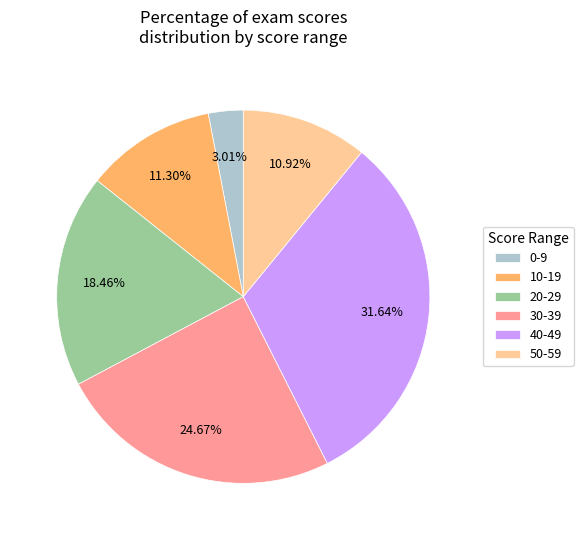

How many segments does this pie chart have?

6